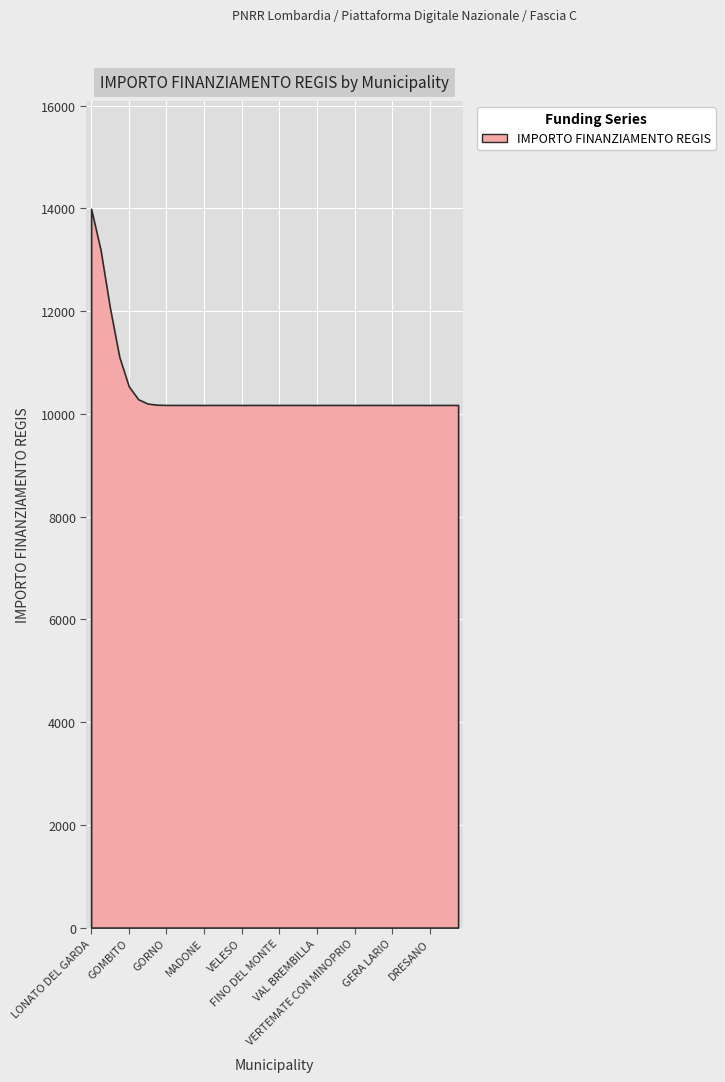

What is the value of the 10th point from the left?

10172